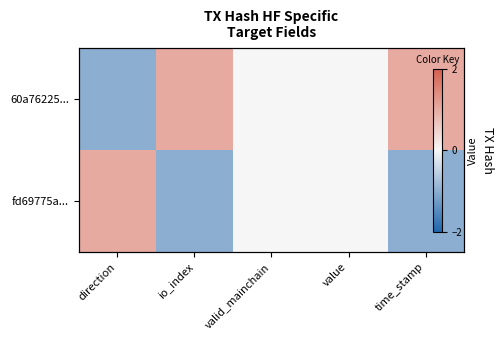

What is the lowest value of the 60a76225... series?

-1